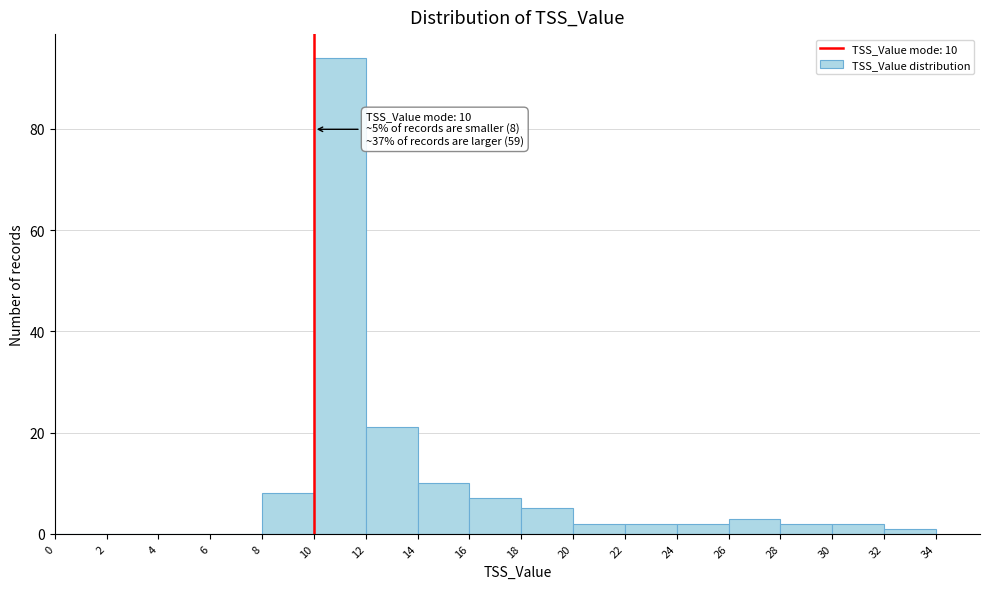

Over which range of the x-axis is the bar tallest?

10 to 12